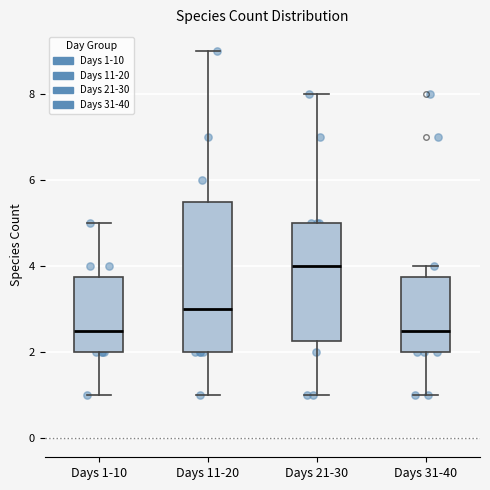

Which box's median line is the highest?

Days 21-30